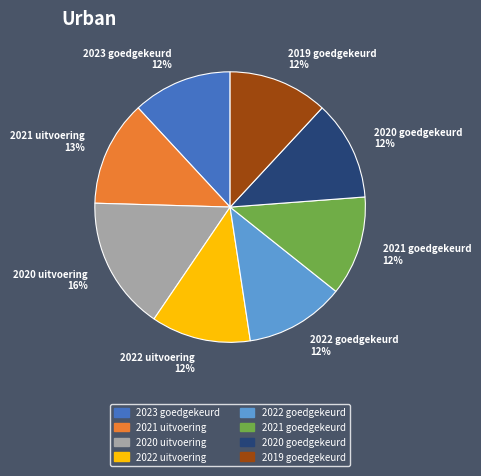

To the nearest percent, what portion does 2022 goedgekeurd represent?

12%